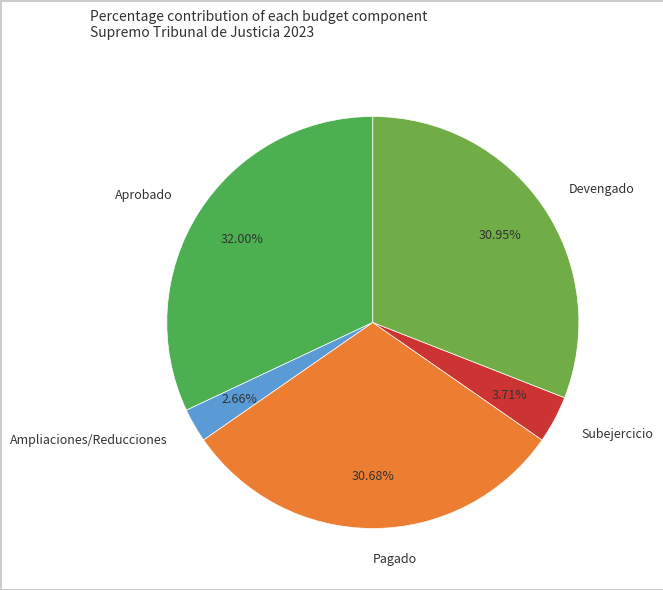

Which category has the biggest portion of the pie?

Aprobado